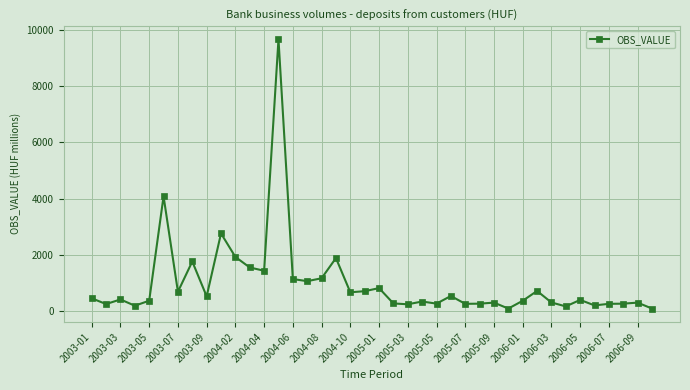

What is the maximum value shown in the chart?

9663.0